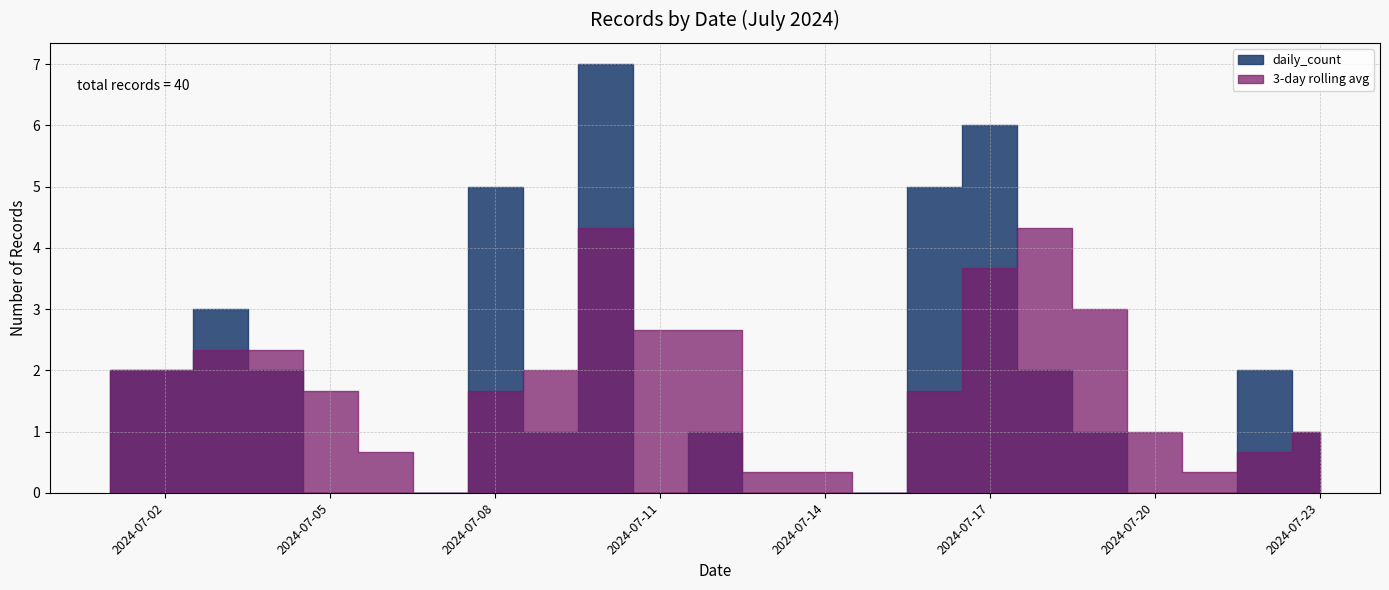

How many lines are shown in the chart?

1